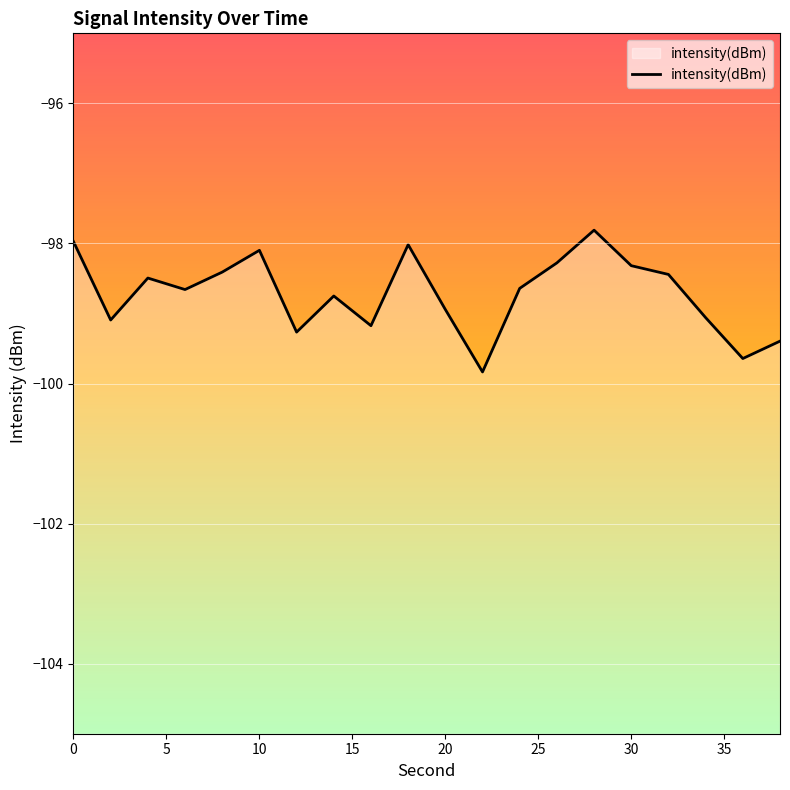

What is the minimum value shown in the chart?

-99.8